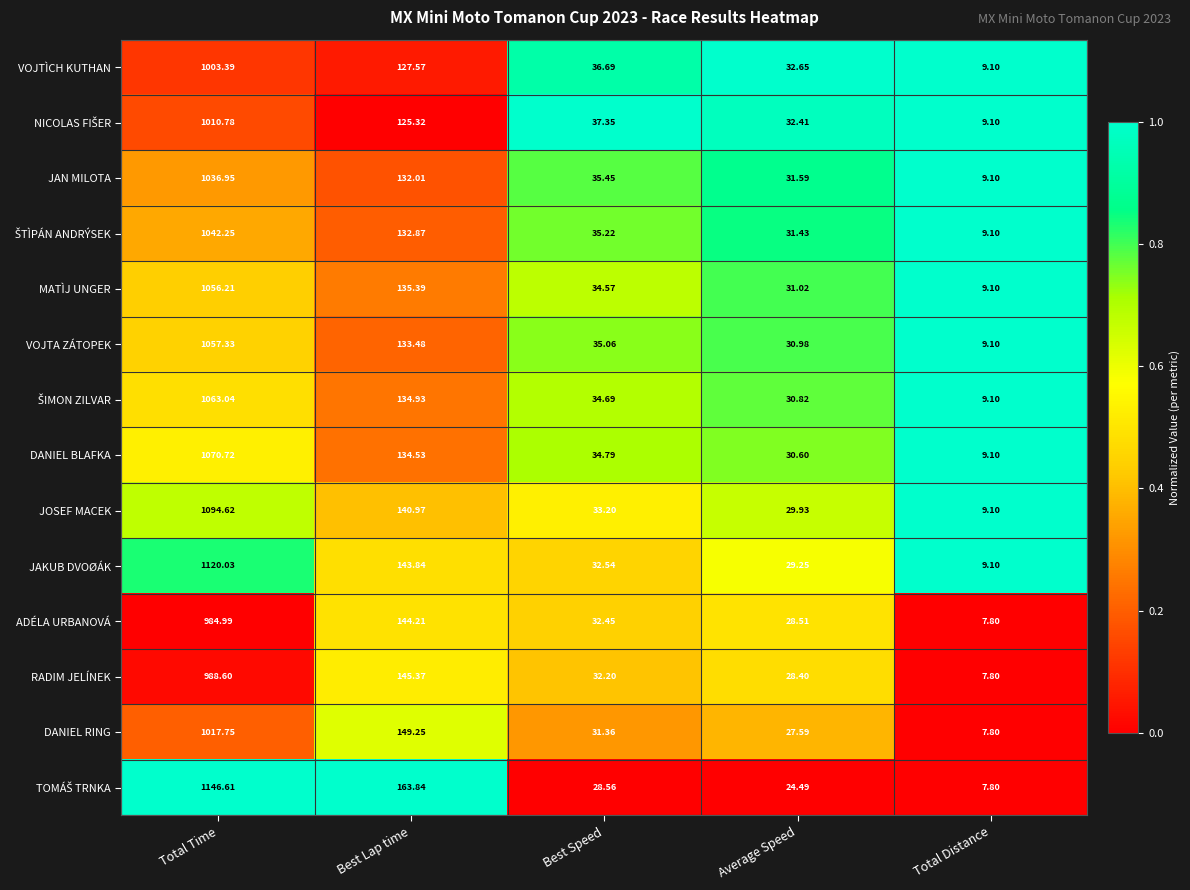

At which category is the sum across all series the highest?

Total Time